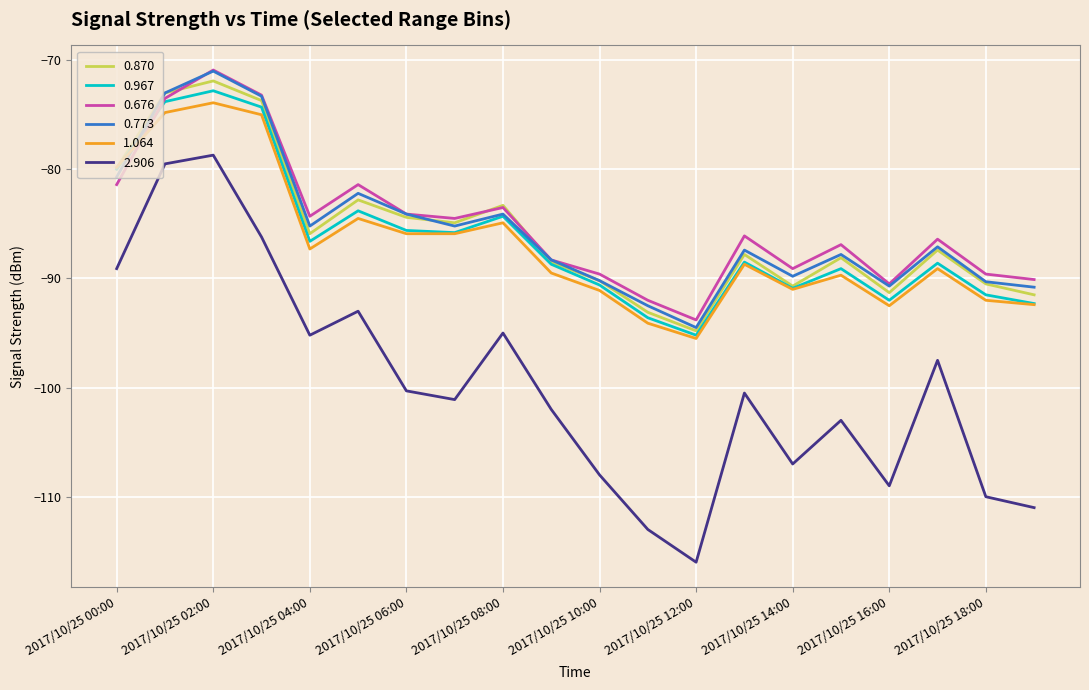

In 0.676, how many points are lower than both neighbors (excluding endpoints)?

5